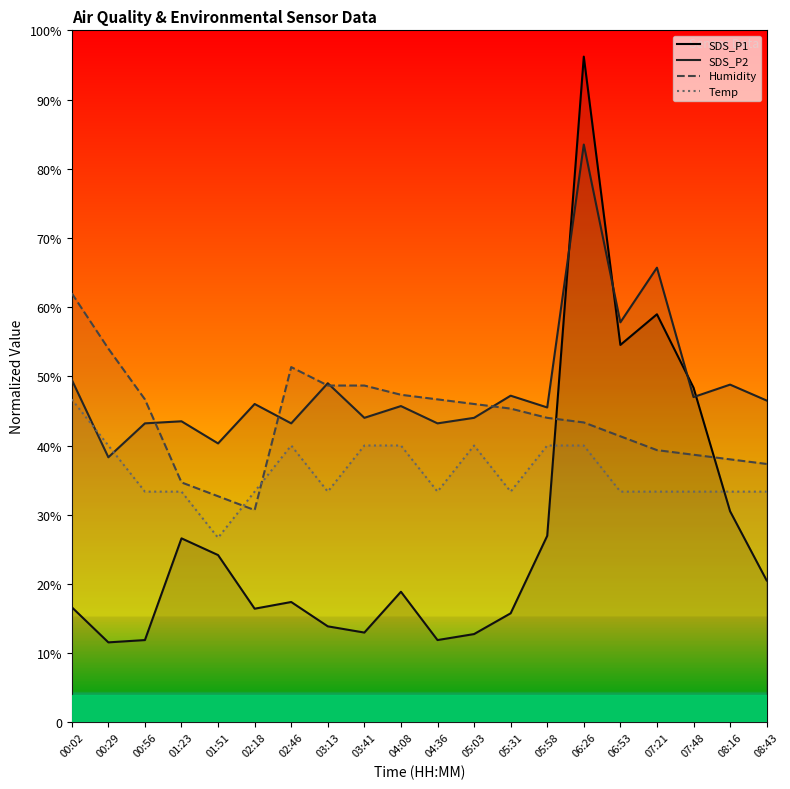

What is the difference between the maximum and minimum values in the Temp series?

20.0